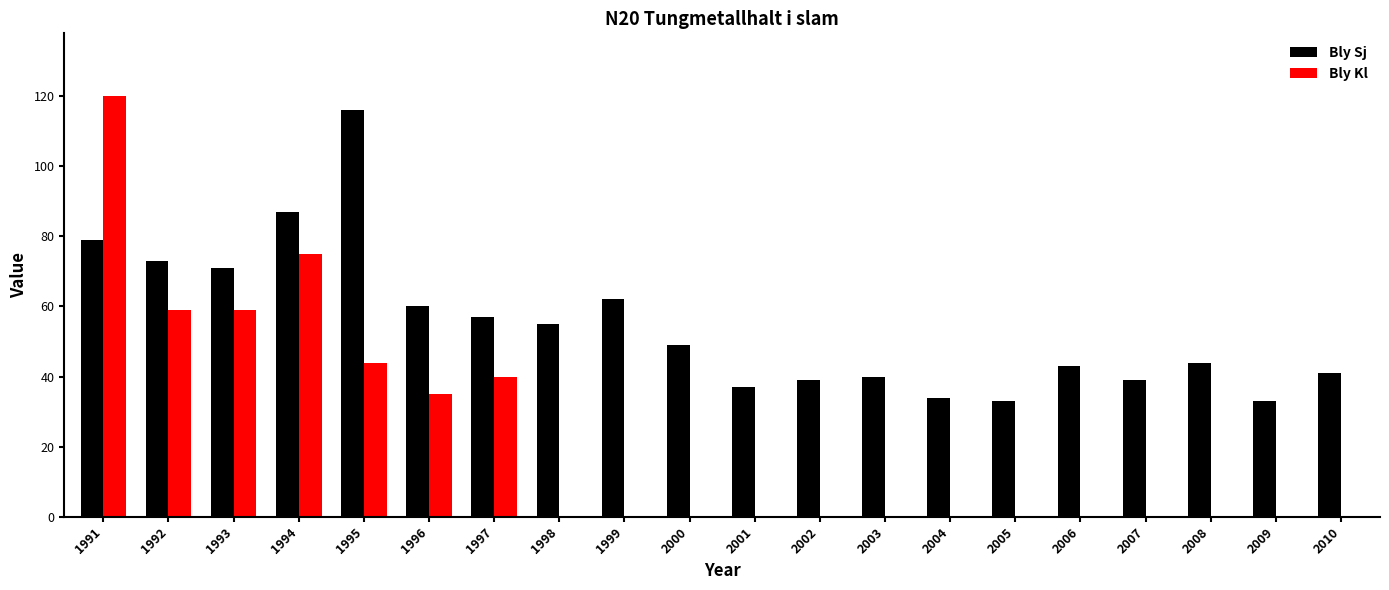

What are all the series names shown in the legend?

Bly Sj, Bly Kl